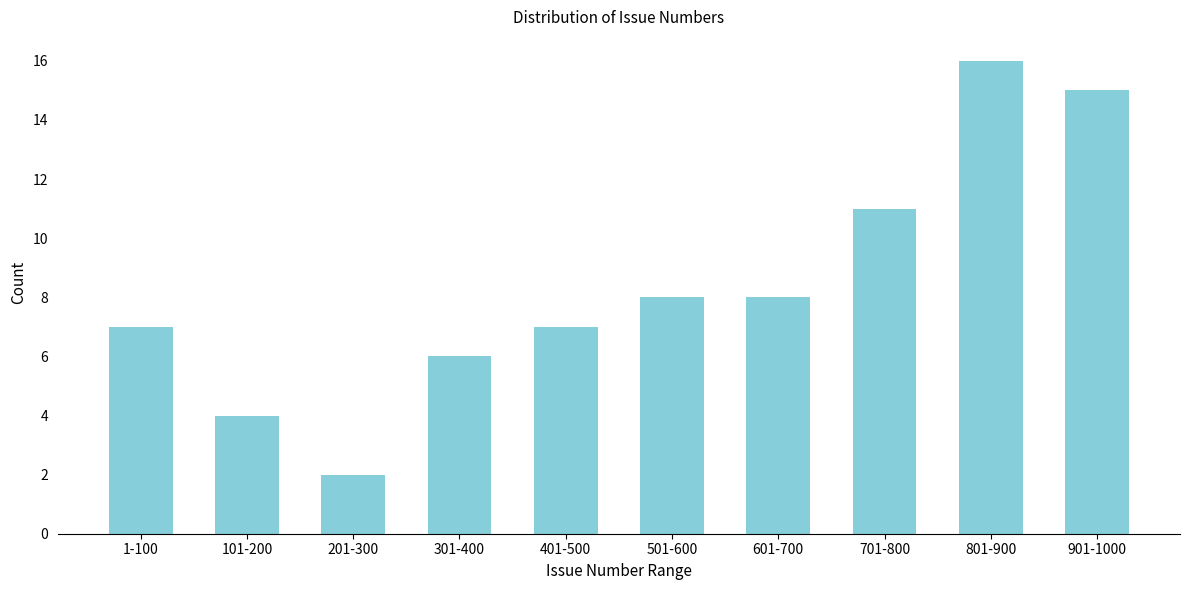

Reading left to right, transcribe all the data shown in this chart.

1-100=7	101-200=4	201-300=2	301-400=6	401-500=7	501-600=8	601-700=8	701-800=11	801-900=16	901-1000=15